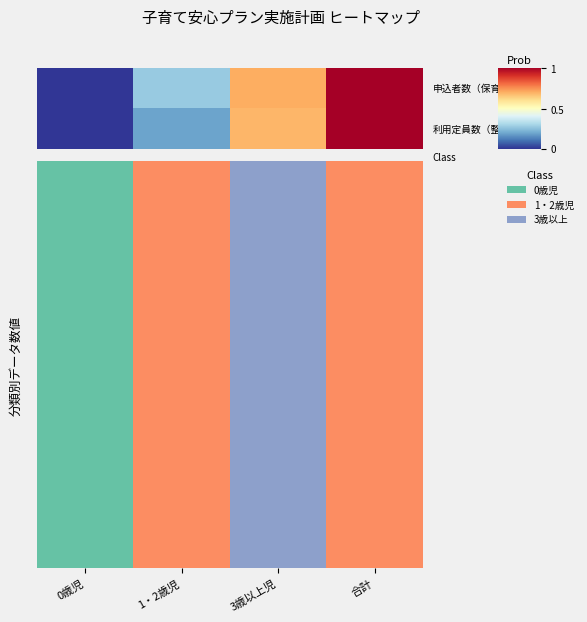

What is the greatest value displayed?

1.0